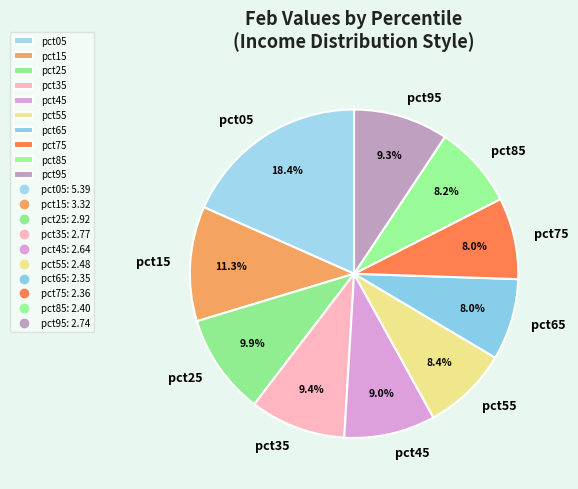

What portion of the pie excludes pct05?

81.6%